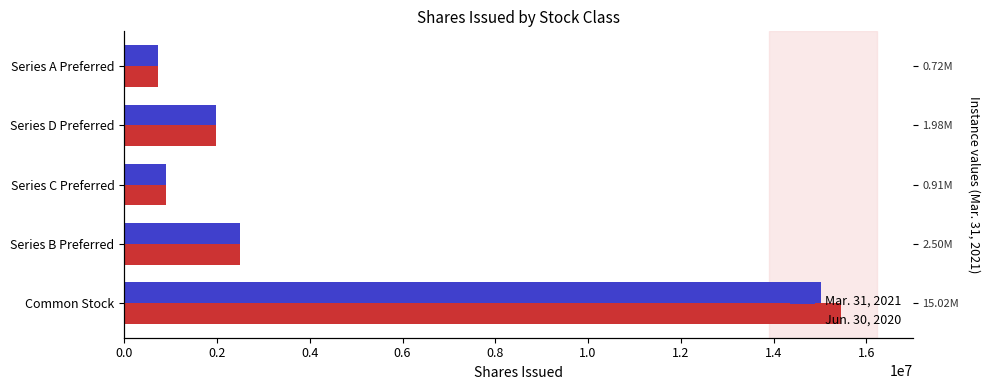

True or false: Mar. 31, 2021 has a value of 4395015 at Series B Preferred.

False